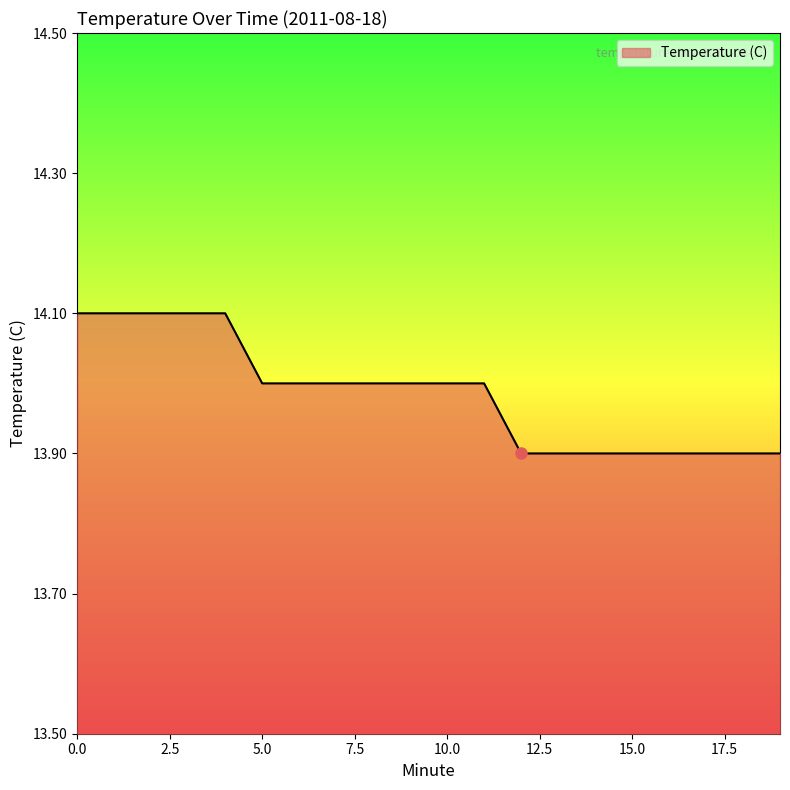

Does the chart have visible grid lines?

No